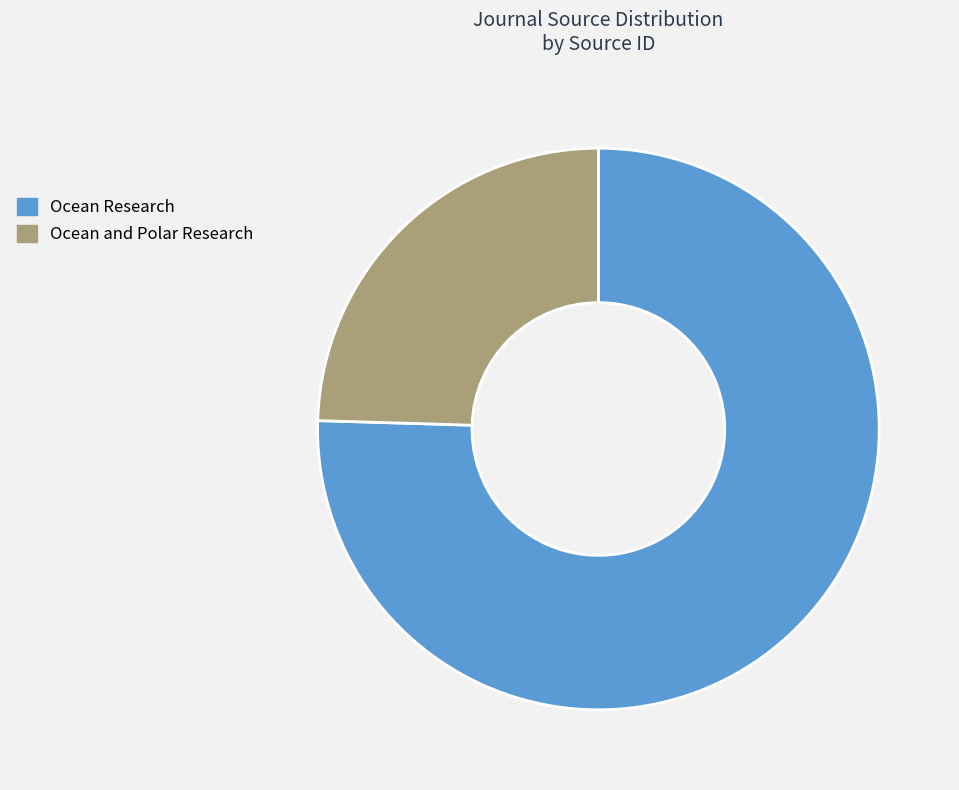

How many slices are in this pie chart?

2